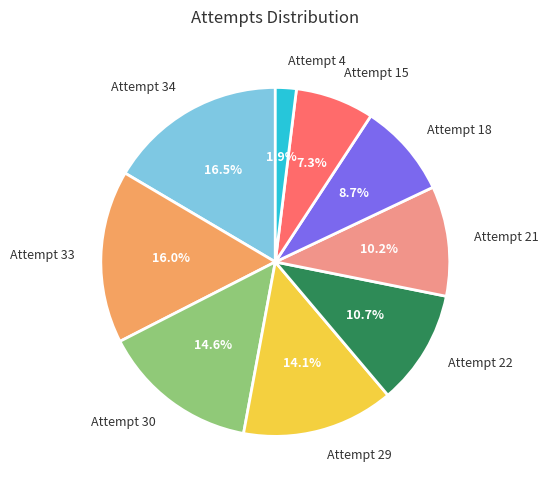

Is there any slice that represents more than half of the pie?

No